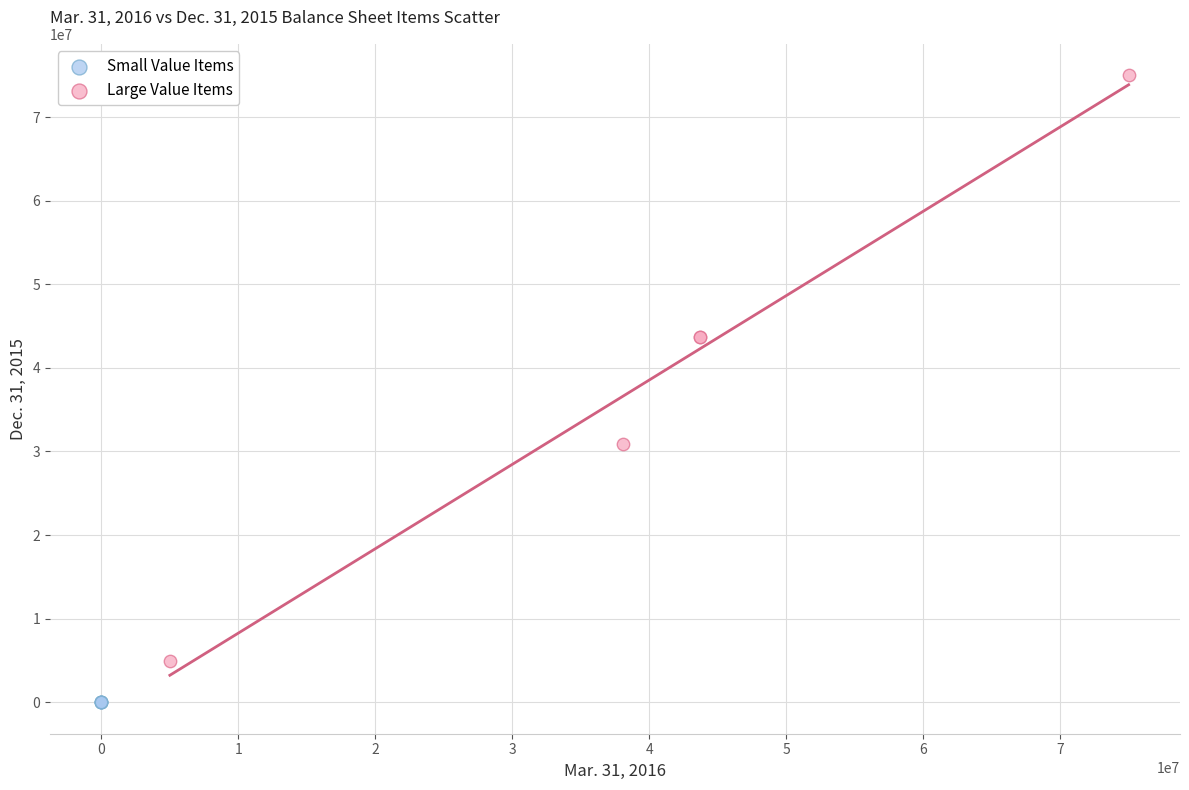

Which series reaches the minimum Y coordinate?

Small Value Items